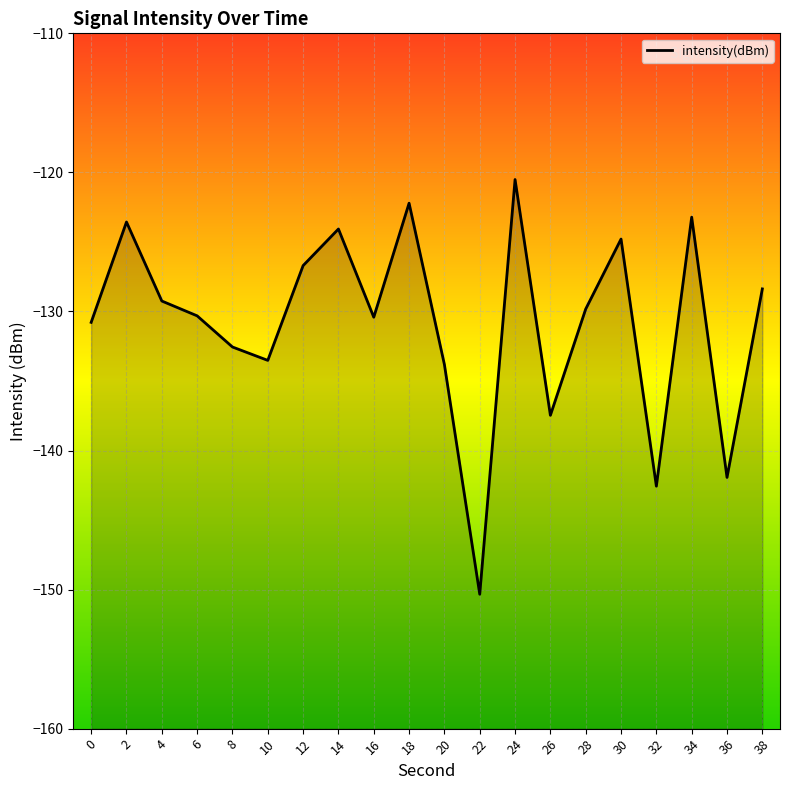

Rank the categories by value from lowest to highest.

22, 32, 36, 26, 20, 10, 8, 0, 16, 6, 28, 4, 38, 12, 30, 14, 2, 34, 18, 24